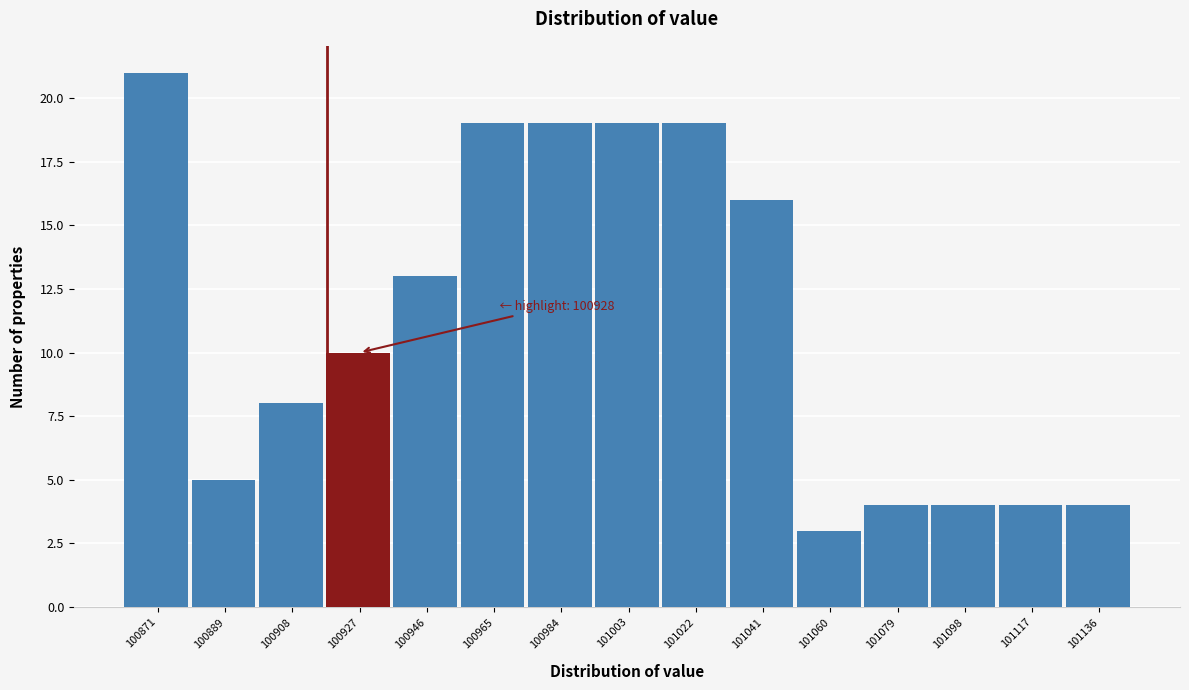

Reading left to right, what are all the values shown in this chart?

100871=21	100889=5	100908=8	100927=10	100946=13	100965=19	100984=19	101003=19	101022=19	101041=16	101060=3	101079=4	101098=4	101117=4	101136=4